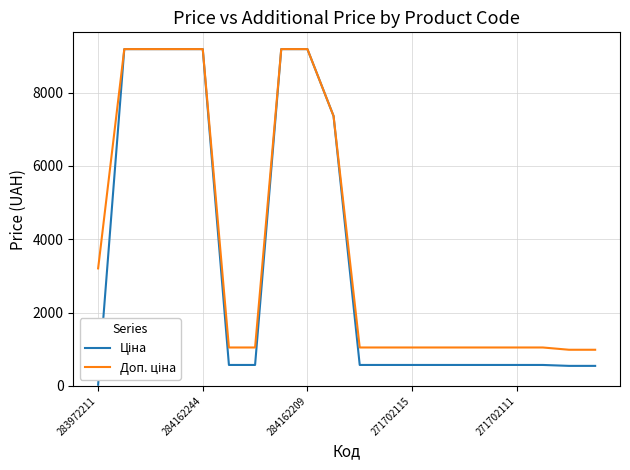

At how many categories does at least one series exceed 7286?

7